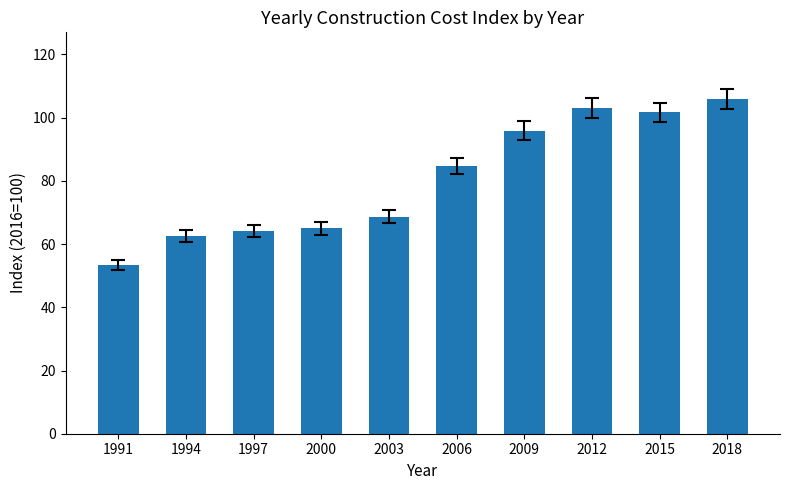

True or false: the data shows 29.6 at 2003.

False